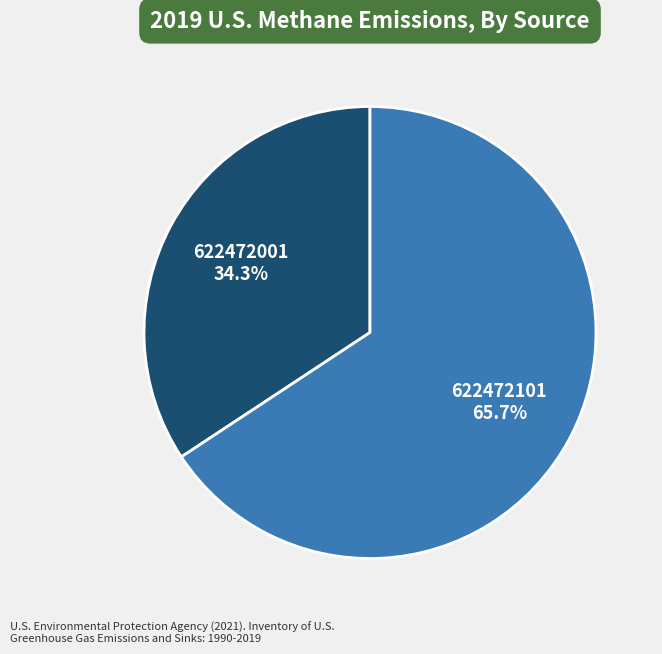

Does any single category account for the majority?

Yes